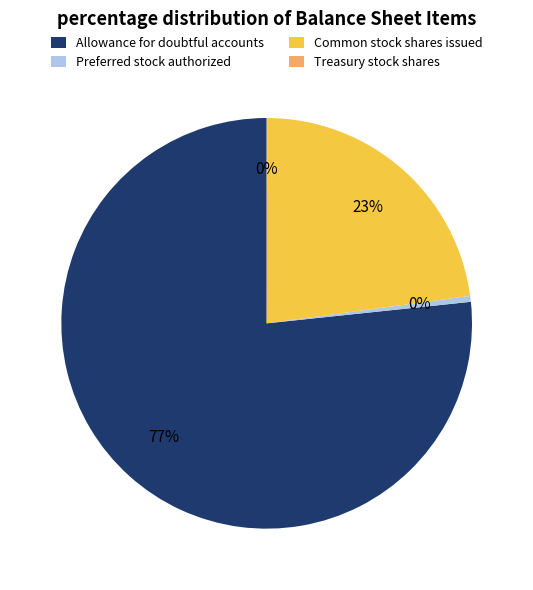

Does Common stock shares issued represent more than half of the total?

No